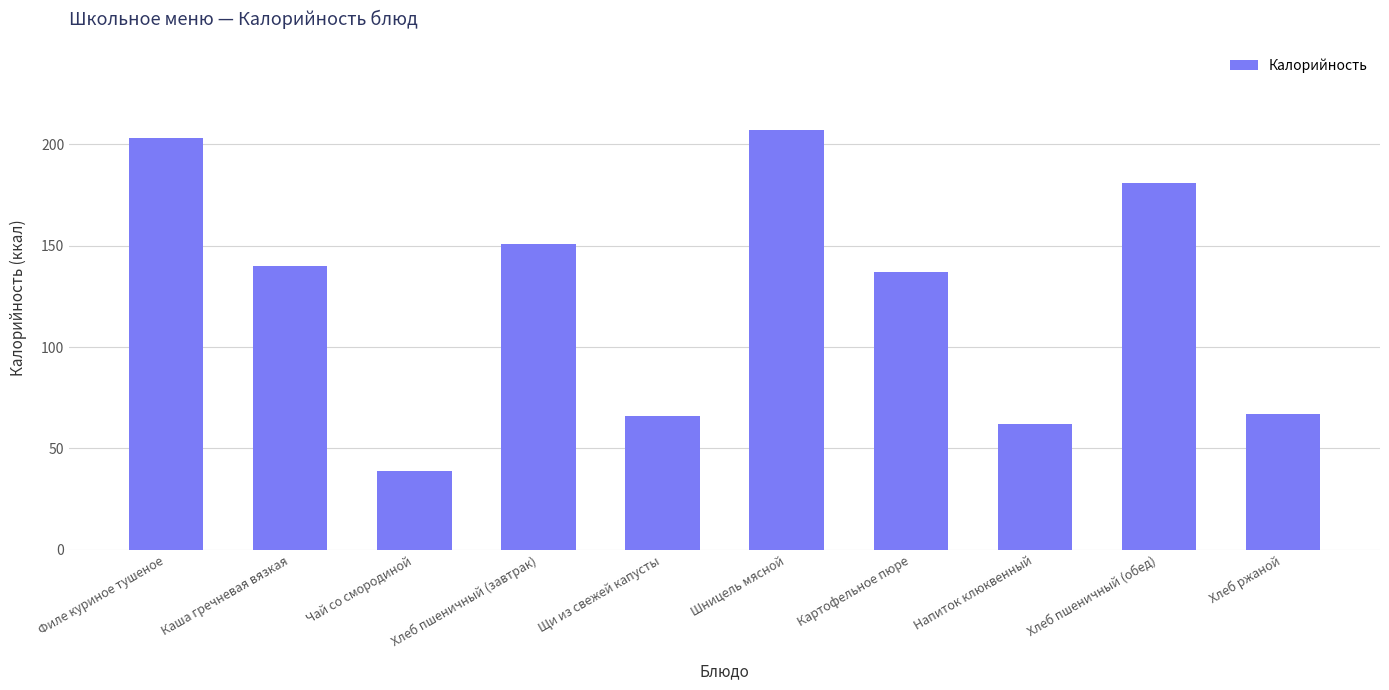

Which has a higher value, Хлеб пшеничный (завтрак) or Чай со смородиной?

Хлеб пшеничный (завтрак)